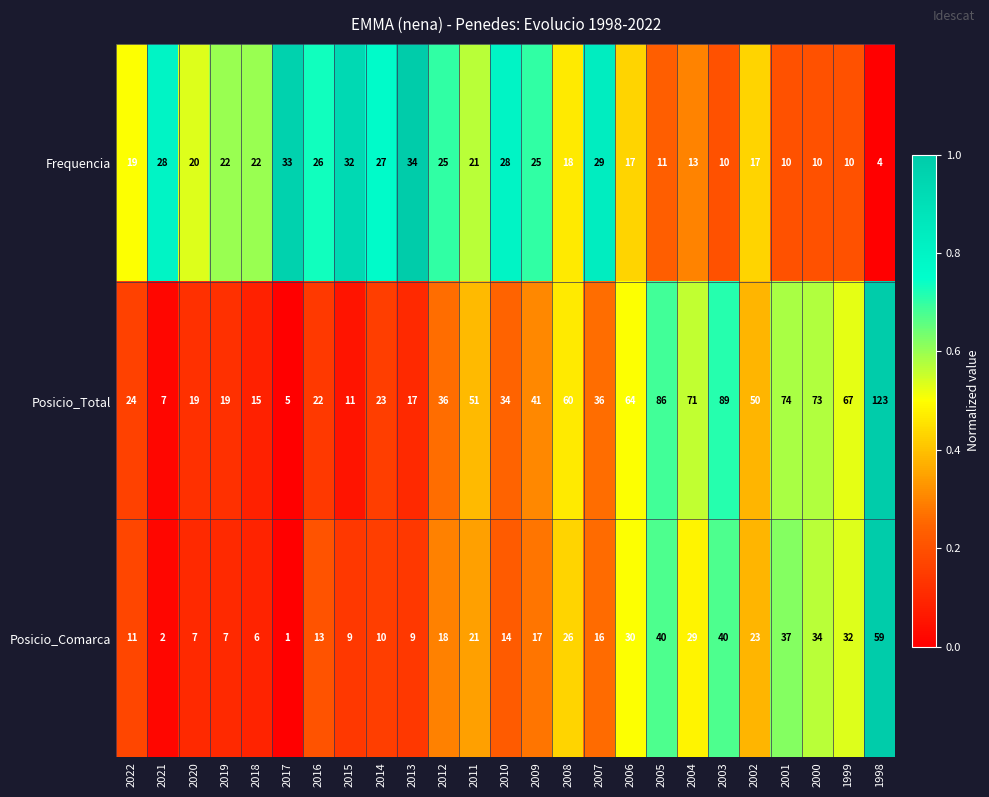

Read the Posicio_Comarca value at 2008.

26